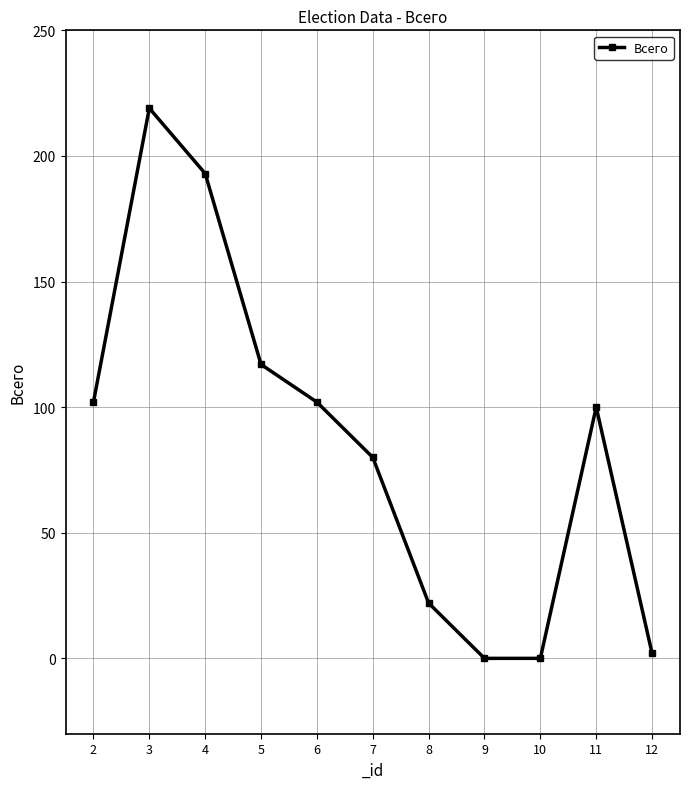

The value at 4 is 82. True or false?

False